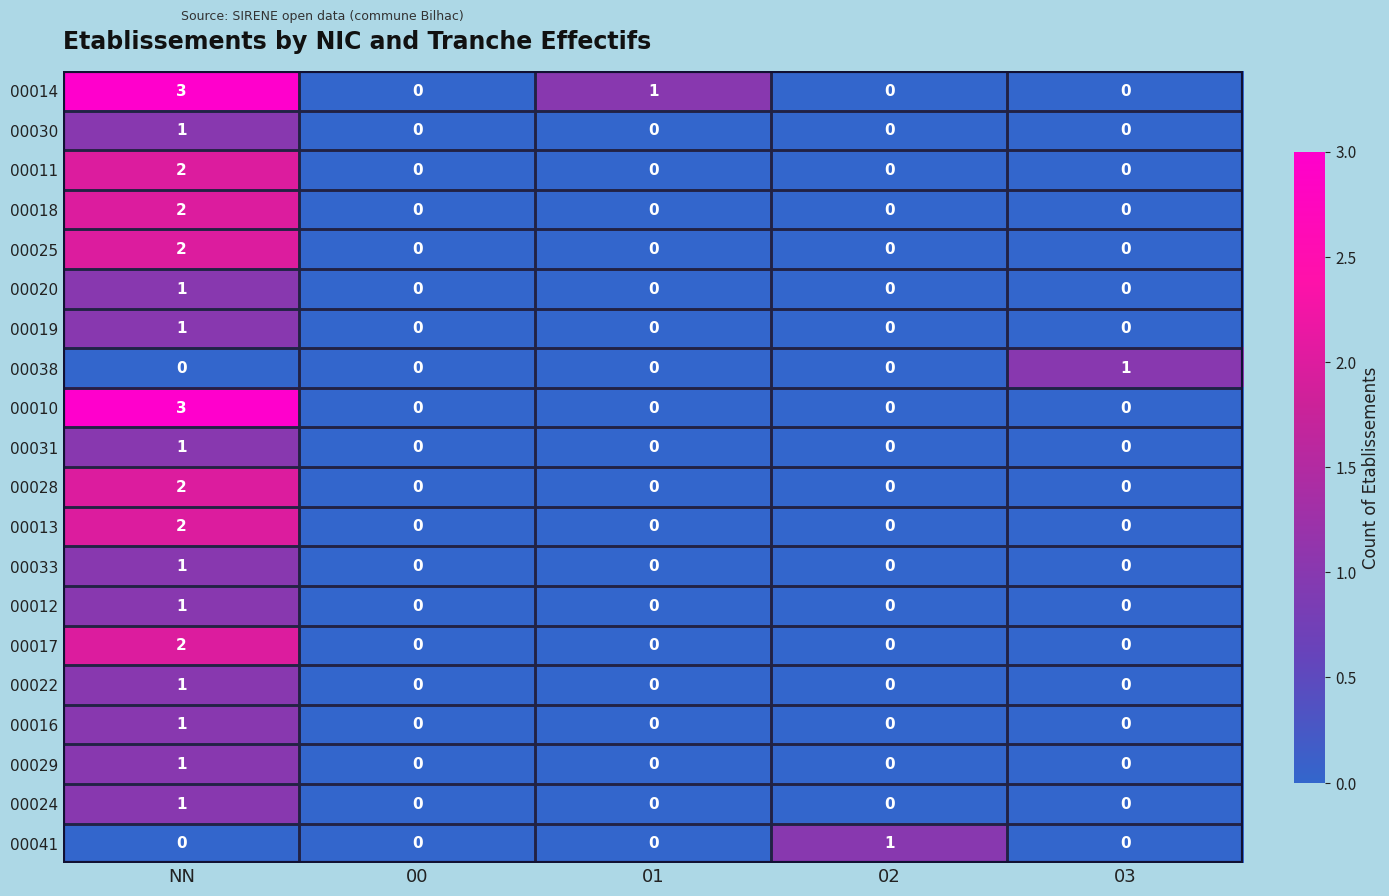

What is the sum of all 00010 values?

3